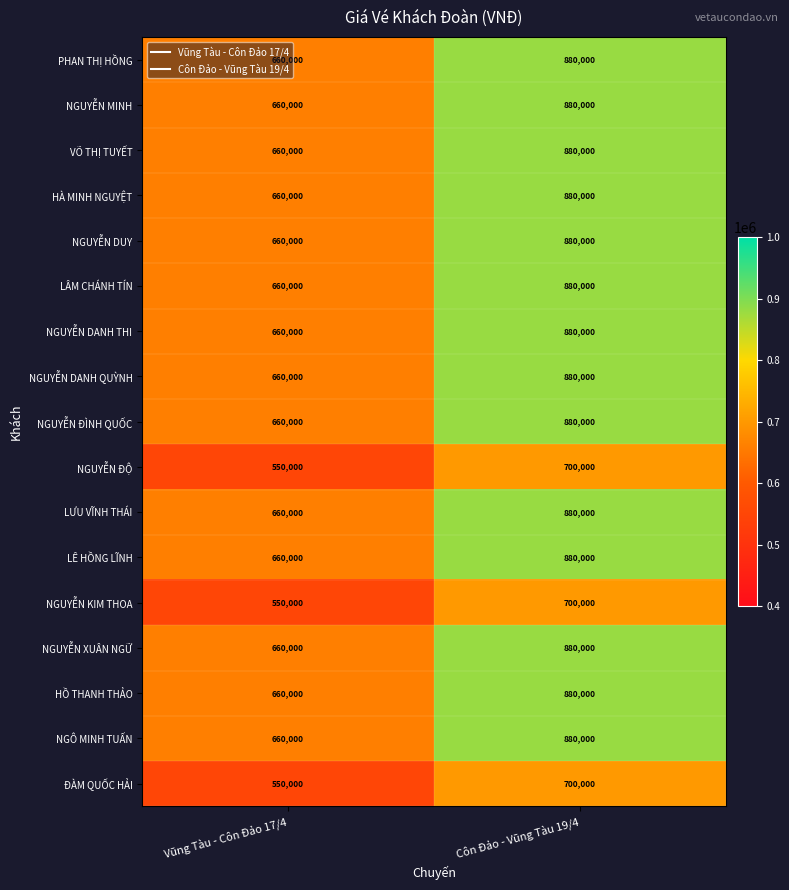

Is it true that NGUYỄN DANH QUỲNH equals 464927 at Côn Đảo - Vũng Tàu 19/4?

False